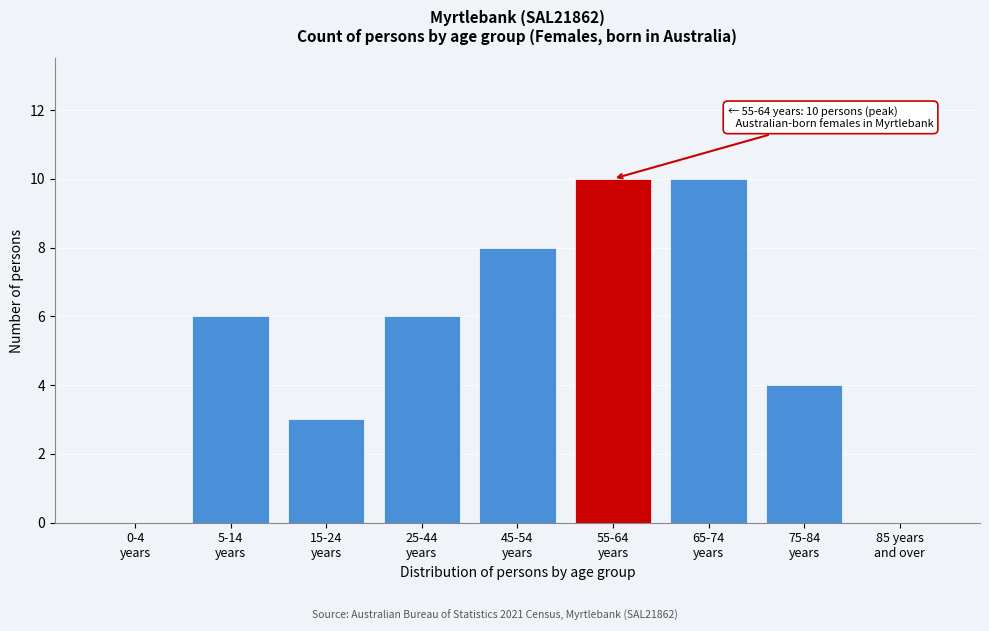

What is the greatest value displayed?

10